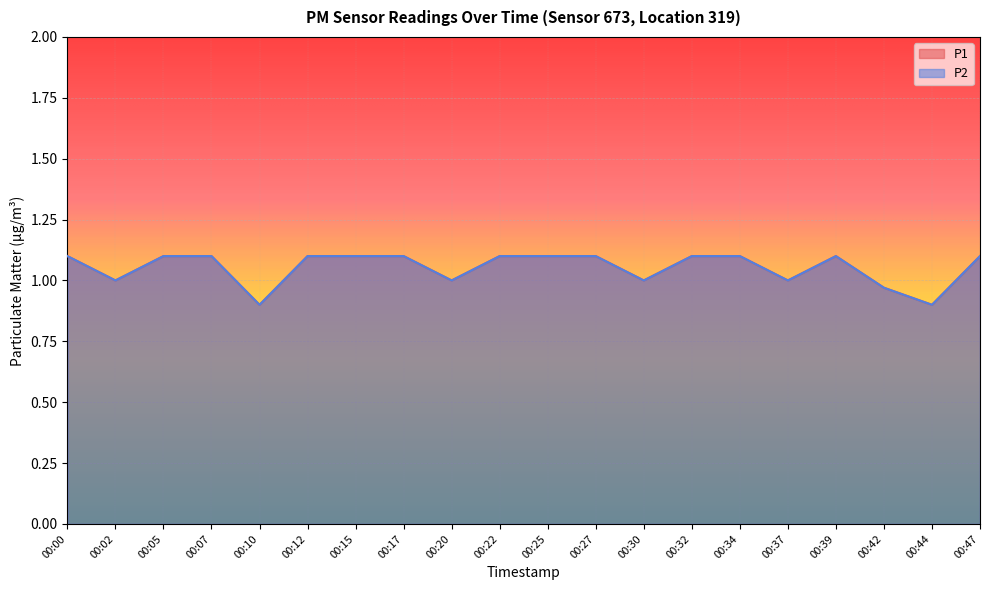

What is the maximum value shown in the chart?

1.1